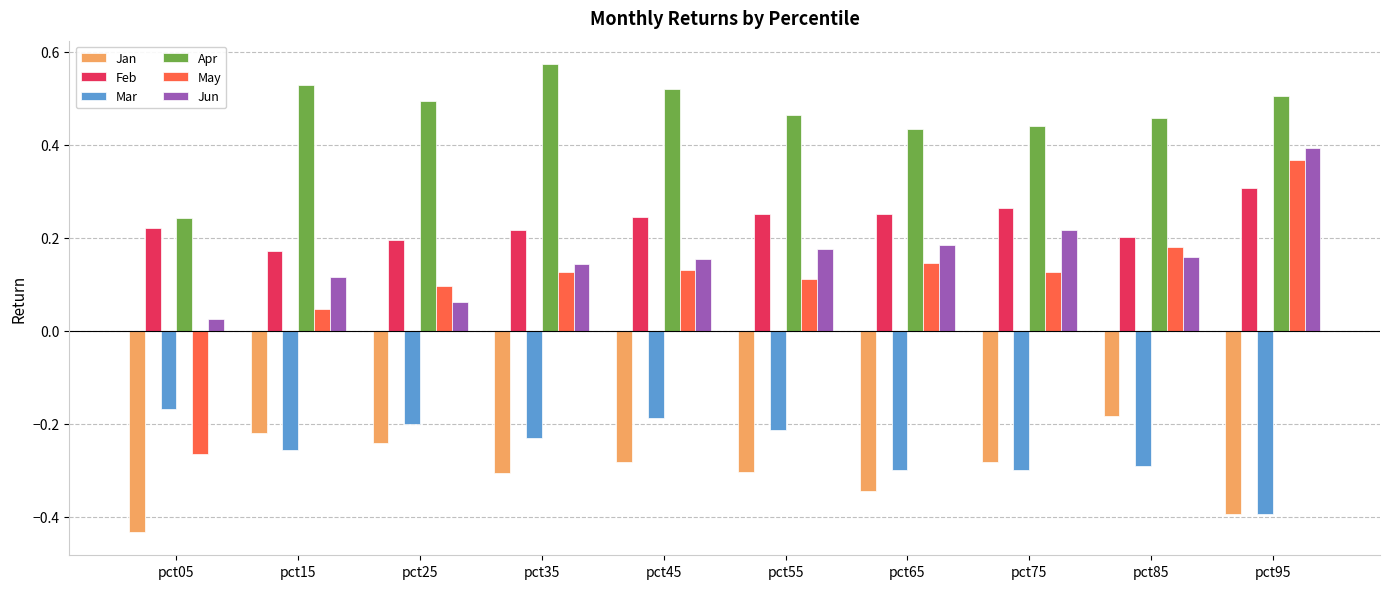

What is the sum of all May values?

1.1